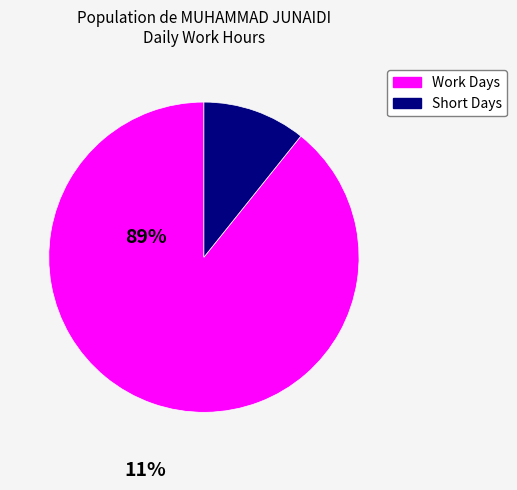

Is there any slice that represents more than half of the pie?

Yes